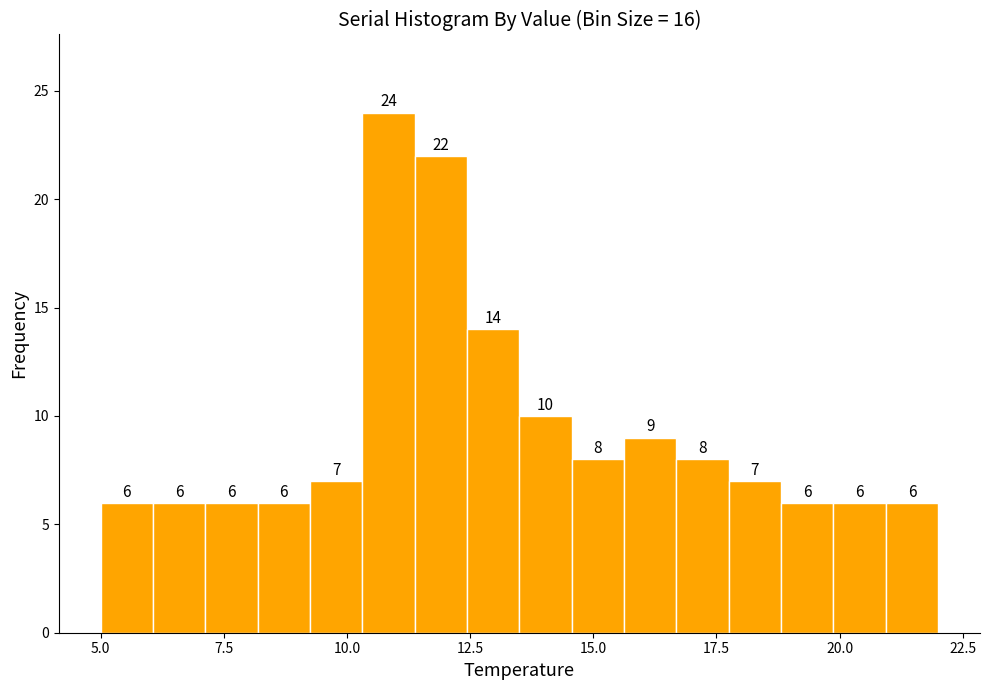

Read against the x-axis, roughly where is the centre of the tallest bar?

11.0